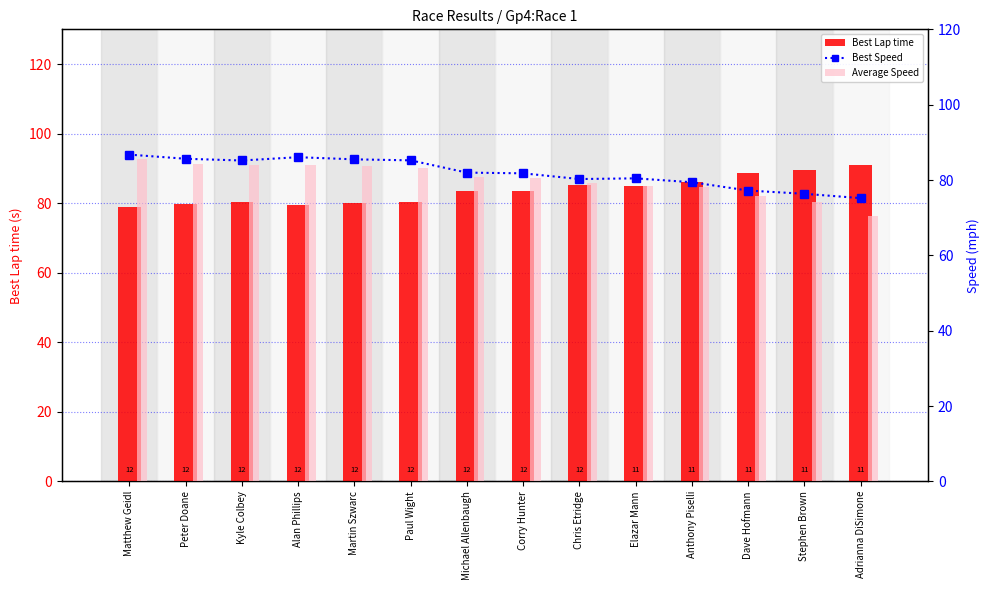

Reading left to right, list all the values displayed in this chart.

Best Lap time: Matthew Geidl=78.8	Peter Doane=79.9	Kyle Colbey=80.3	Alan Phillips=79.5	Martin Szwarc=80.0	Paul Wight=80.3	Michael Allenbaugh=83.4	Corry Hunter=83.6	Chris Etridge=85.2	Elazar Mann=85.0	Anthony Piselli=86.1	Dave Hofmann=88.6	Stephen Brown=89.6	Adrianna DiSimone=91.0
Best Speed: Matthew Geidl=86.7	Peter Doane=85.6	Kyle Colbey=85.2	Alan Phillips=86.1	Martin Szwarc=85.5	Paul Wight=85.2	Michael Allenbaugh=82.0	Corry Hunter=81.8	Chris Etridge=80.3	Elazar Mann=80.4	Anthony Piselli=79.4	Dave Hofmann=77.2	Stephen Brown=76.3	Adrianna DiSimone=75.2
Average Speed: Matthew Geidl=85.6	Peter Doane=84.2	Kyle Colbey=84.0	Alan Phillips=84.0	Martin Szwarc=83.6	Paul Wight=83.2	Michael Allenbaugh=80.7	Corry Hunter=80.6	Chris Etridge=79.2	Elazar Mann=78.4	Anthony Piselli=78.1	Dave Hofmann=75.7	Stephen Brown=74.1	Adrianna DiSimone=70.5